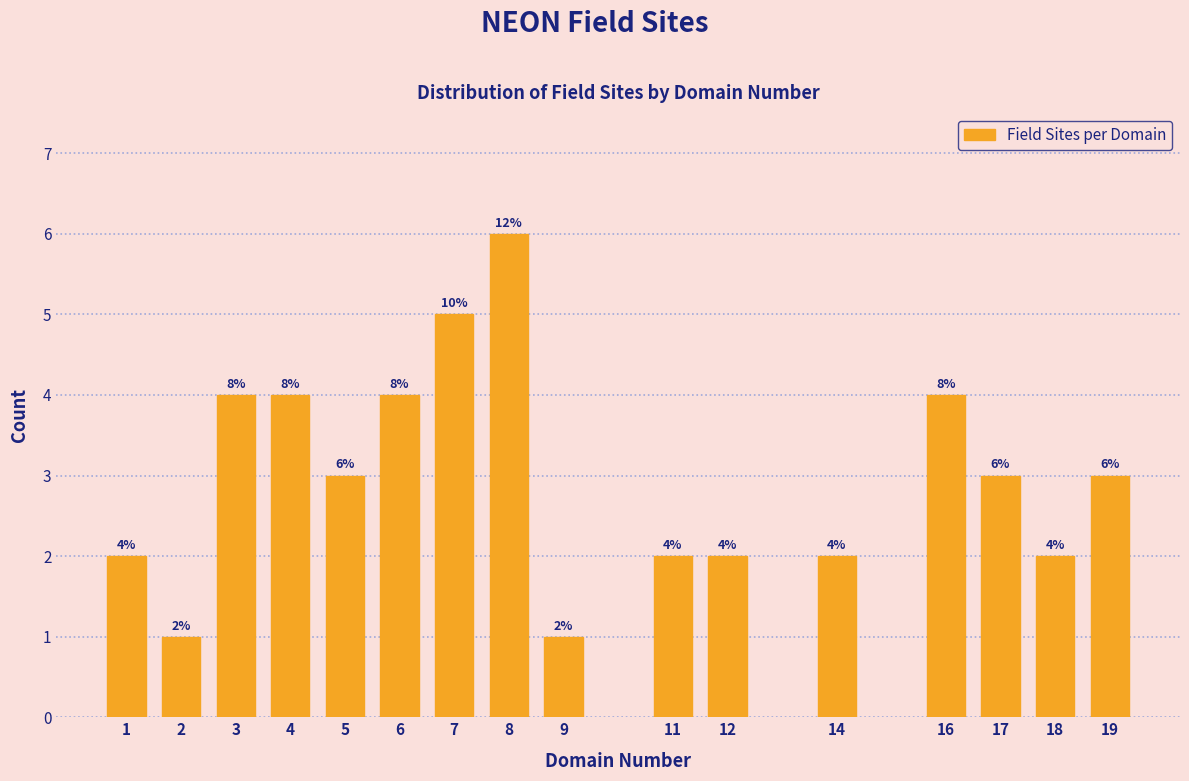

Reading right to left, what are all the values shown in this chart?

3	2	3	4	2	2	2	1	6	5	4	3	4	4	1	2